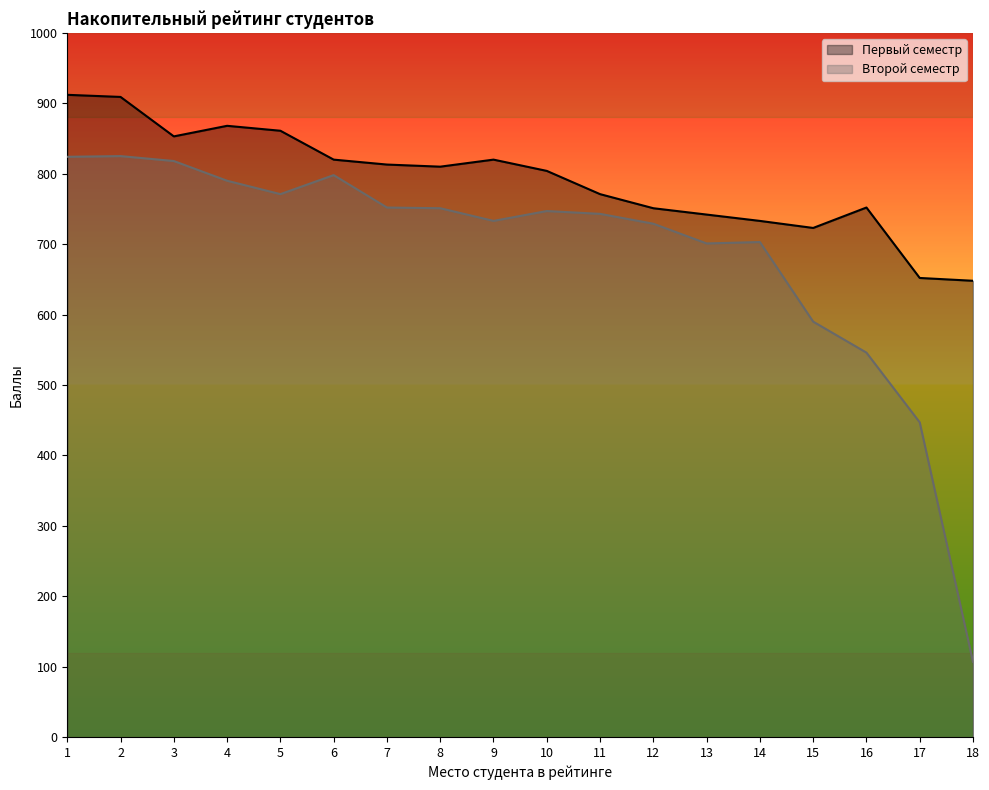

The value of Первый семестр at 10 is 177. True or false?

False